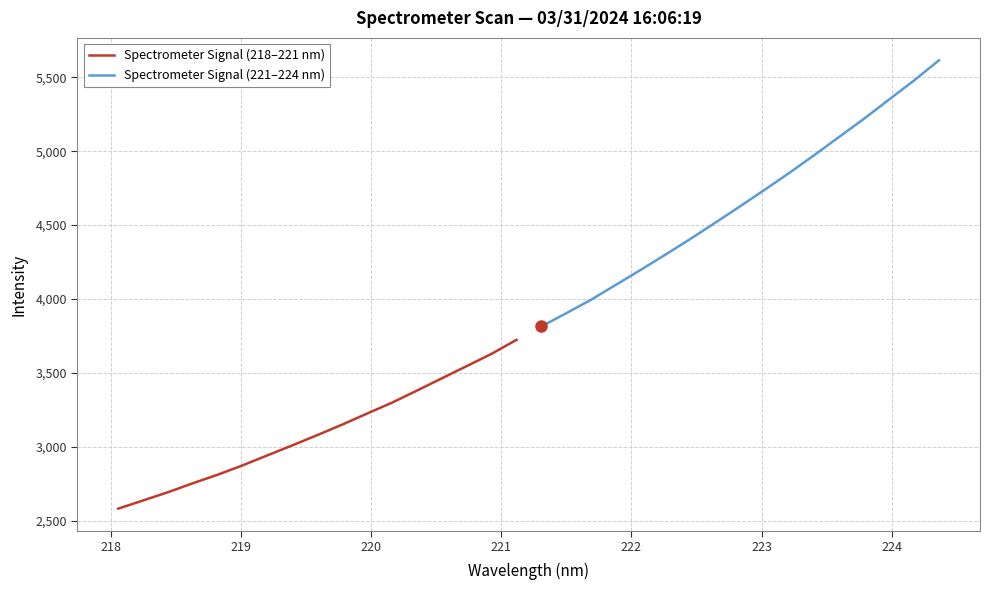

True or false: Spectrometer Signal (221–224 nm) and Spectrometer Signal (218–221 nm) cross at least once.

False